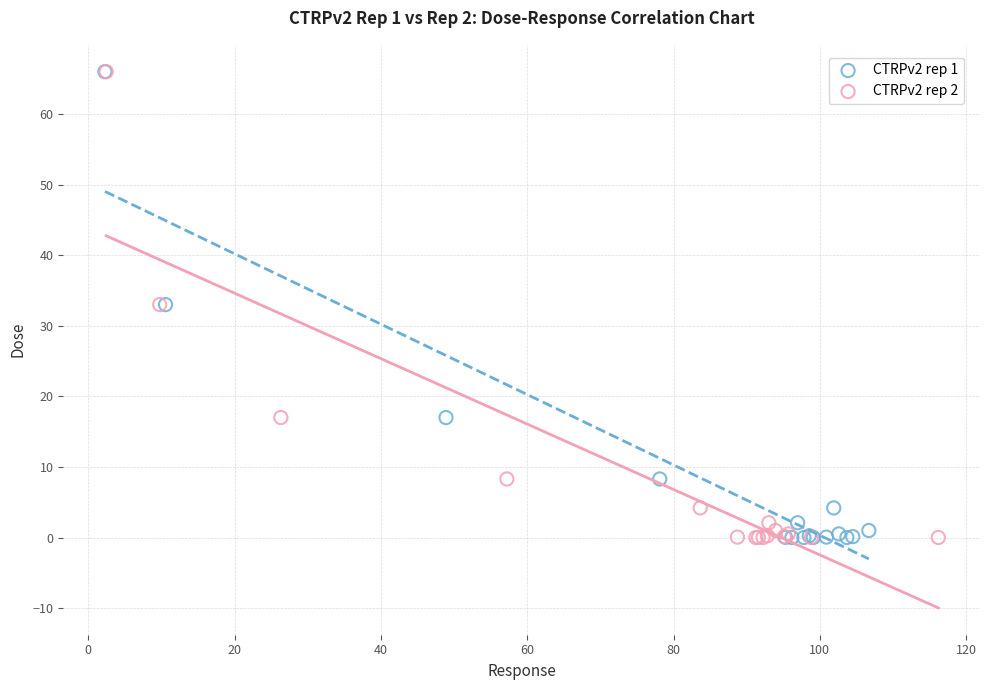

What are all the series names shown in the legend?

CTRPv2 rep 1, CTRPv2 rep 2